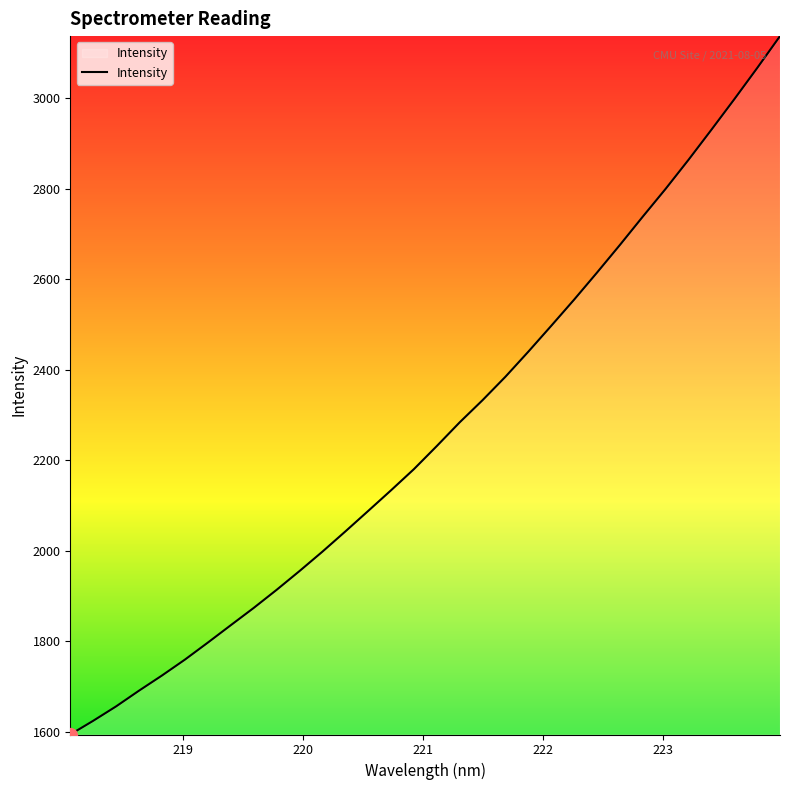

What is the smallest value displayed?

1593.9